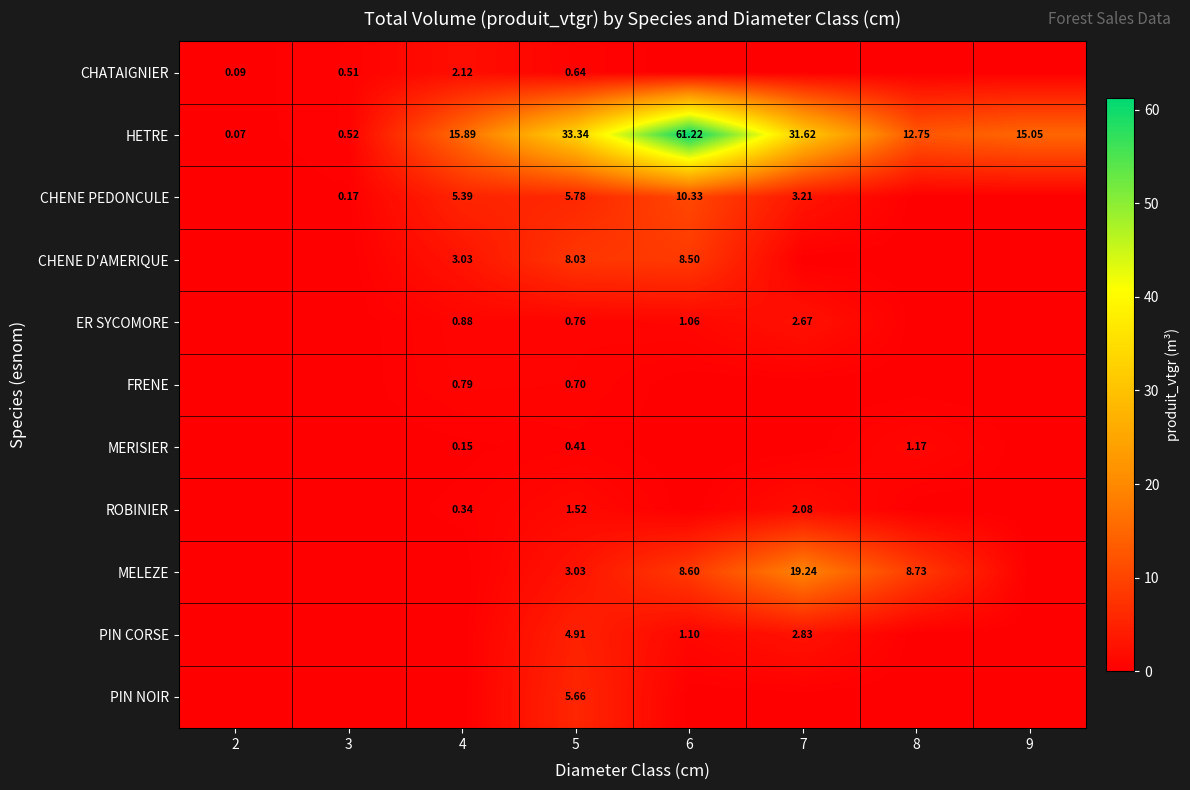

Is the value of PIN NOIR at 5 greater than the value of CHATAIGNIER at 5?

Yes